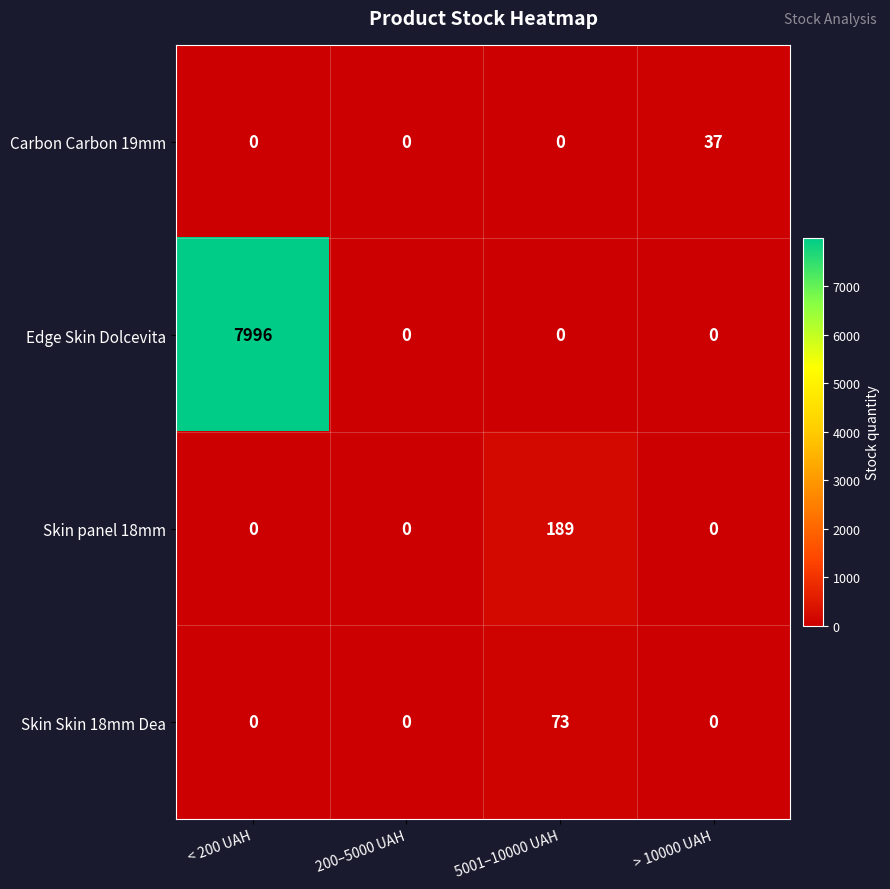

Count the number of data series in this chart.

4